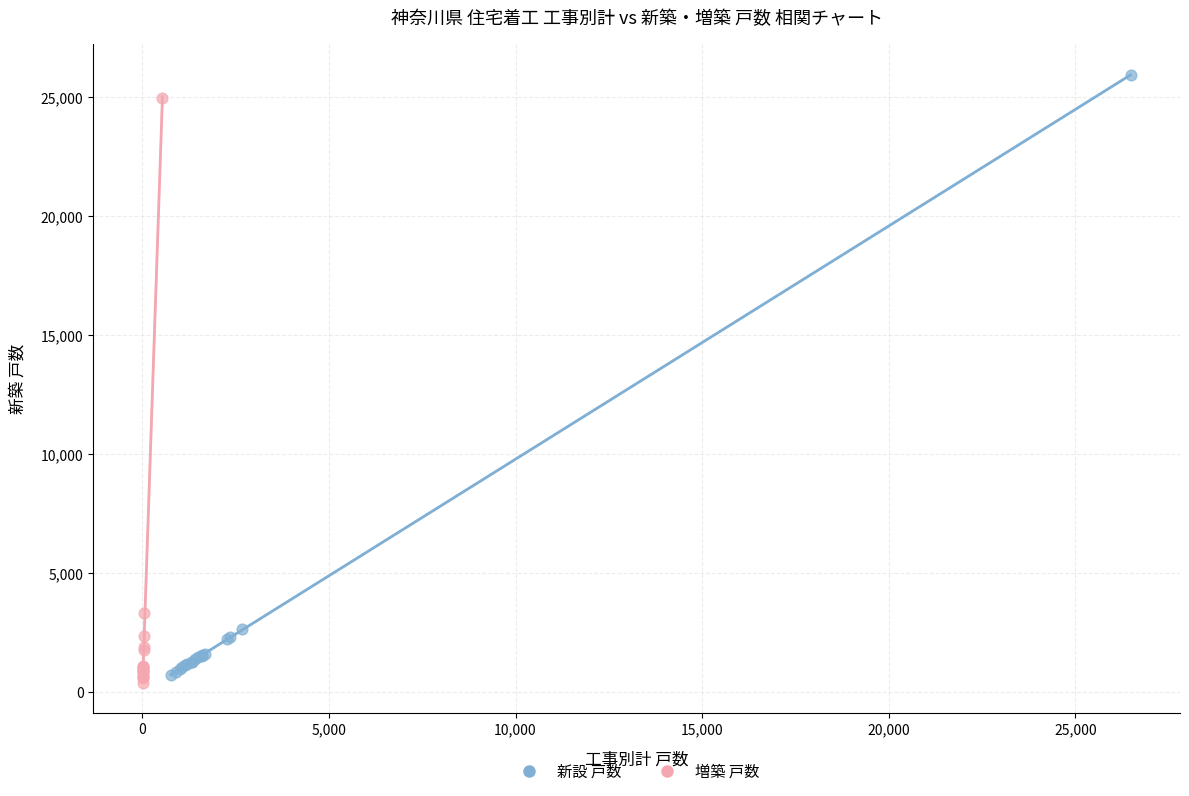

Which series contains the highest Y value?

新設 戸数